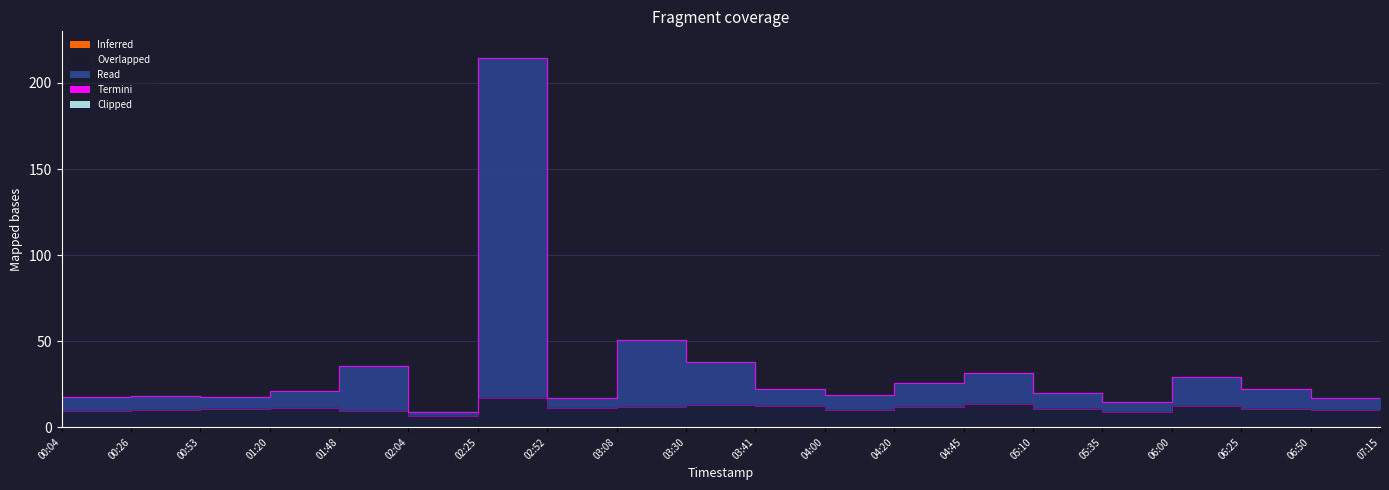

Reading left to right, extract all data points from this chart.

P1: 00:04=13.5	00:26=17.5	00:53=18.2	01:20=17.6	01:48=21.1	02:04=35.2	02:25=8.7	02:52=214.7	03:08=17.1	03:30=50.8	03:41=37.8	04:00=22.3	04:20=18.5	04:45=25.6	05:10=31.2	05:35=19.8	06:00=14.5	06:25=28.9	06:50=22.1	07:15=16.7
P2: 00:04=7.4	00:26=9.1	00:53=9.8	01:20=10.7	01:48=11.4	02:04=9.1	02:25=6.4	02:52=16.9	03:08=10.9	03:30=12.0	03:41=13.0	04:00=12.1	04:20=10.2	04:45=11.5	05:10=13.2	05:35=10.8	06:00=8.9	06:25=12.4	06:50=10.6	07:15=9.8